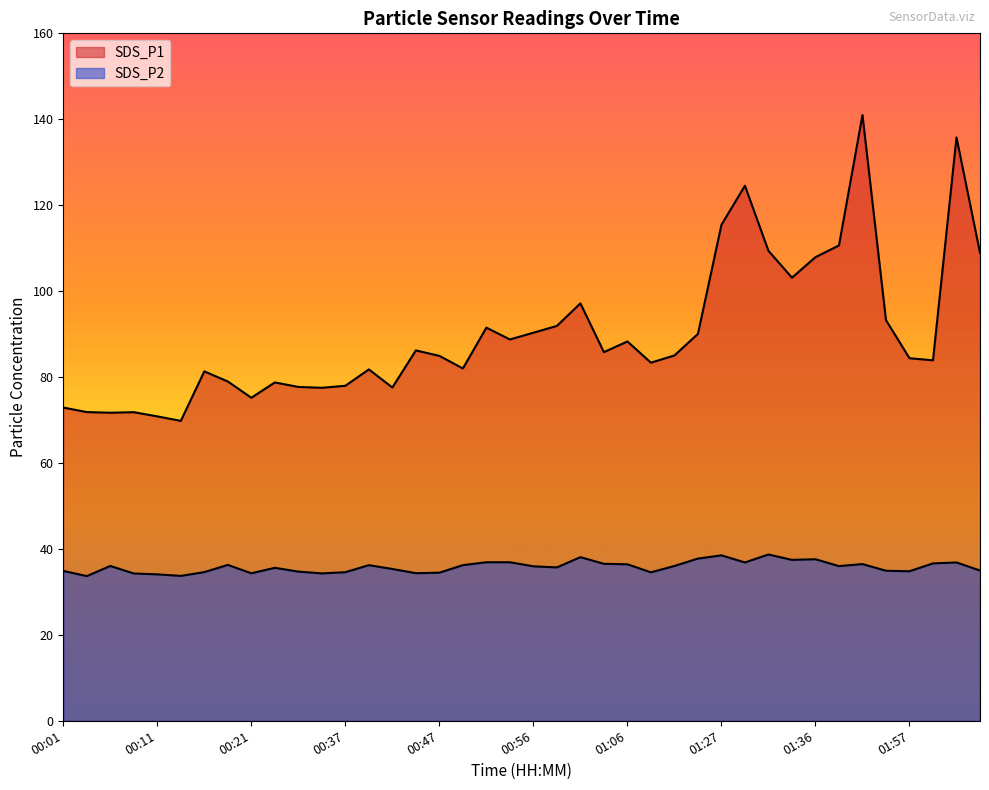

At which label does SDS_P2 first exceed 36?

00:06